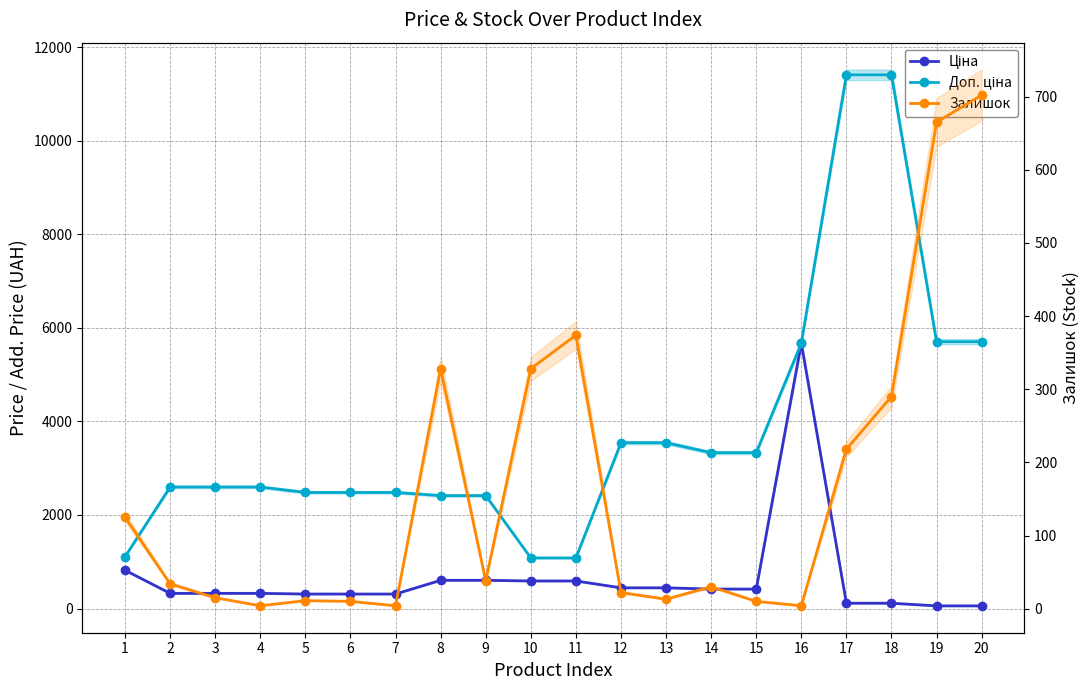

True or false: Ціна and Доп. ціна intersect in this chart.

False